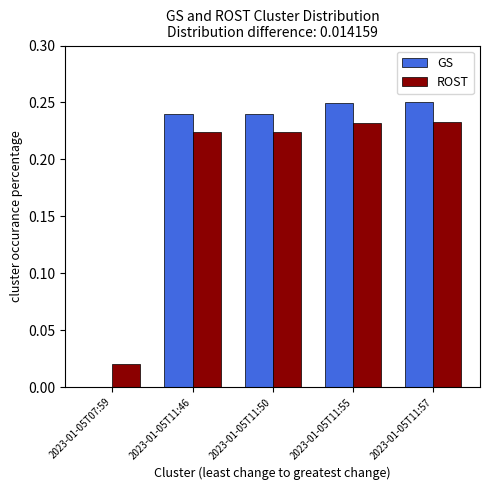

Which series has the largest range (max minus min)?

GS